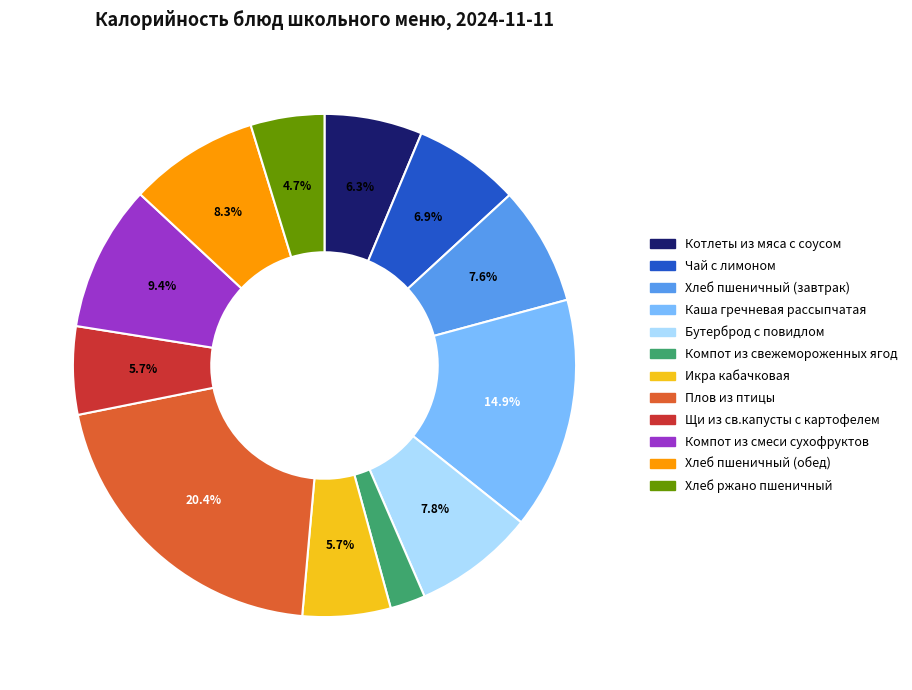

Is Хлеб пшеничный (обед) the majority of the pie?

No